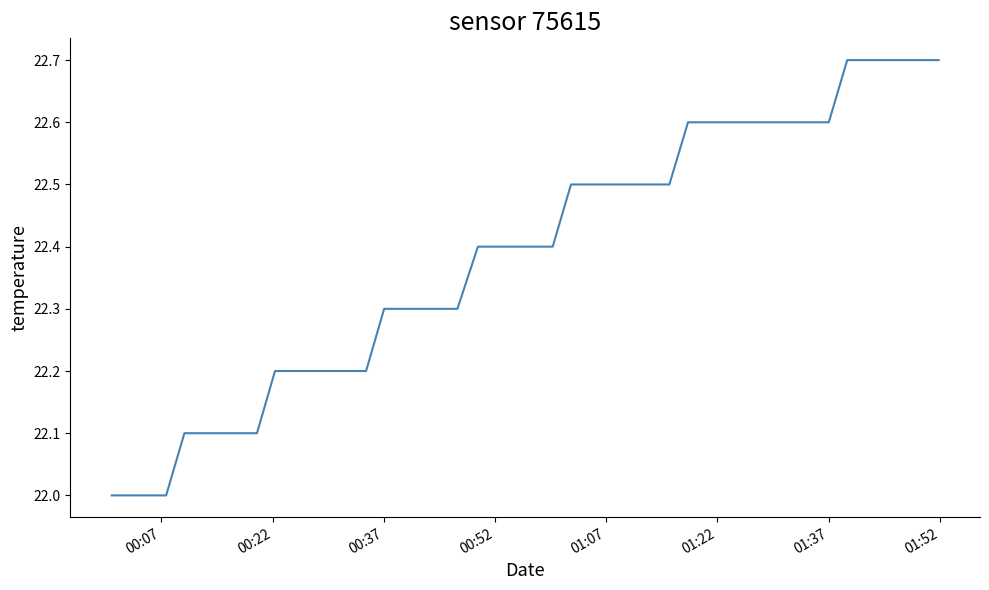

What is the maximum value shown in the chart?

22.7